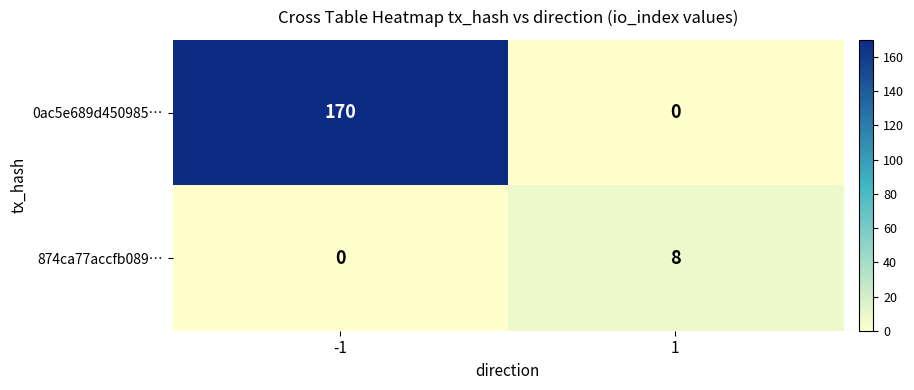

Between -1 and 1, which series saw the biggest shift?

0ac5e689d450985…